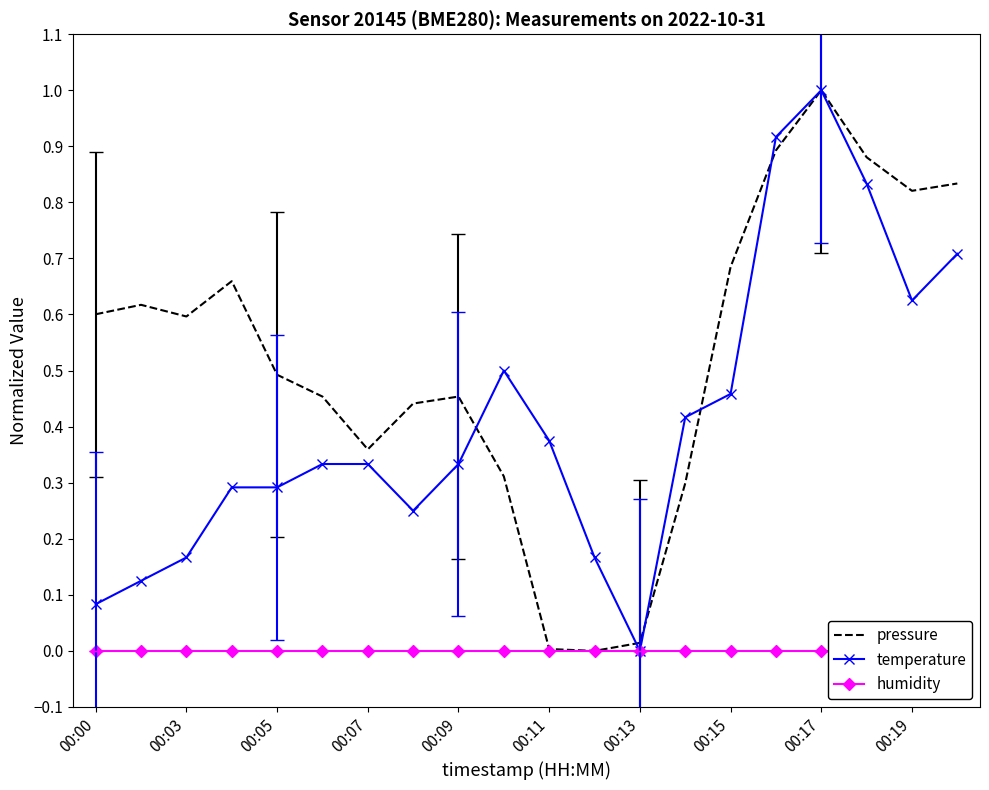

The pressure series shows 0.0 at 00:11. True or false?

True